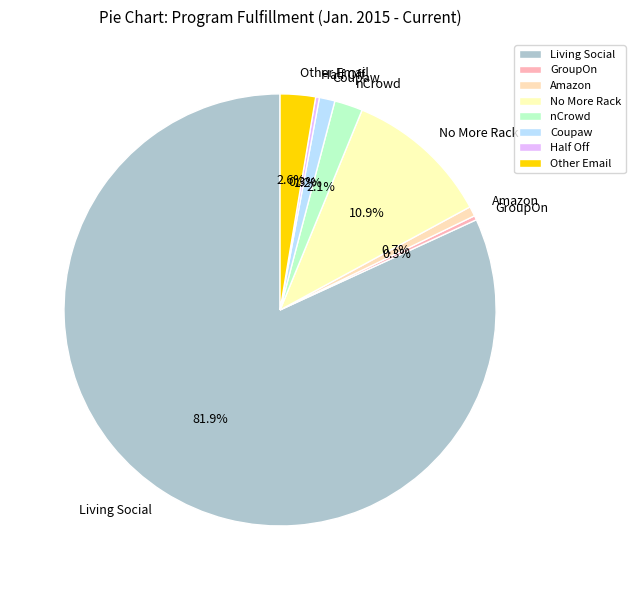

The nCrowd slice represents 15% of the pie. True or false?

False